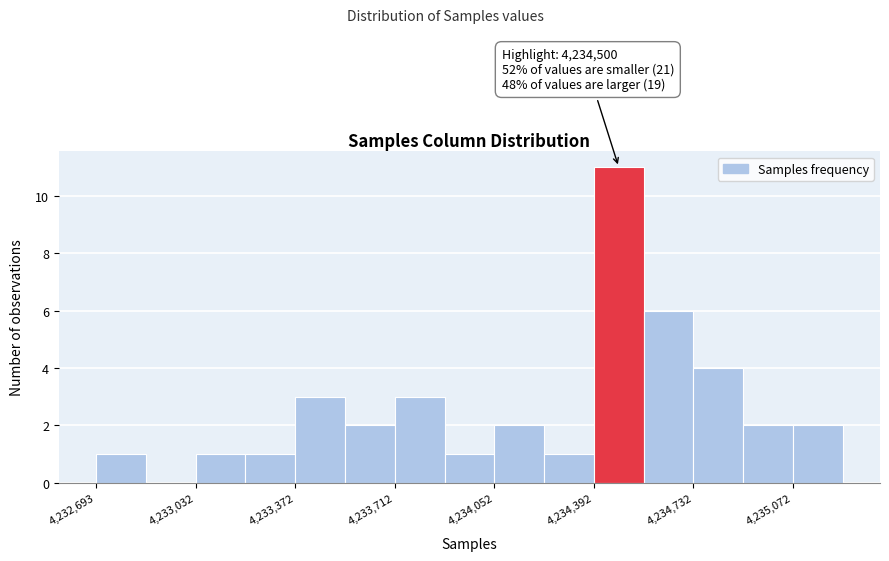

Read against the x-axis, roughly where is the centre of the tallest bar?

4234500